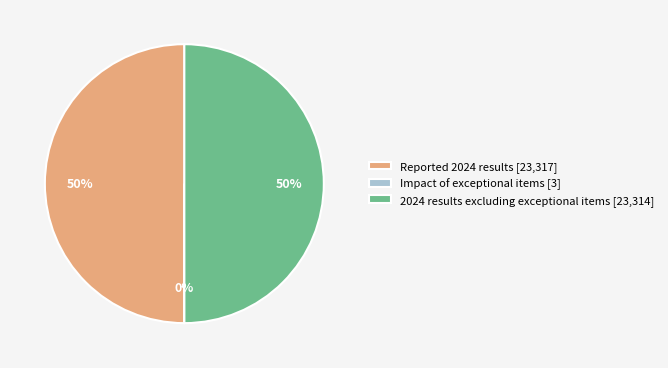

To the nearest percent, what is the average slice percentage?

33%